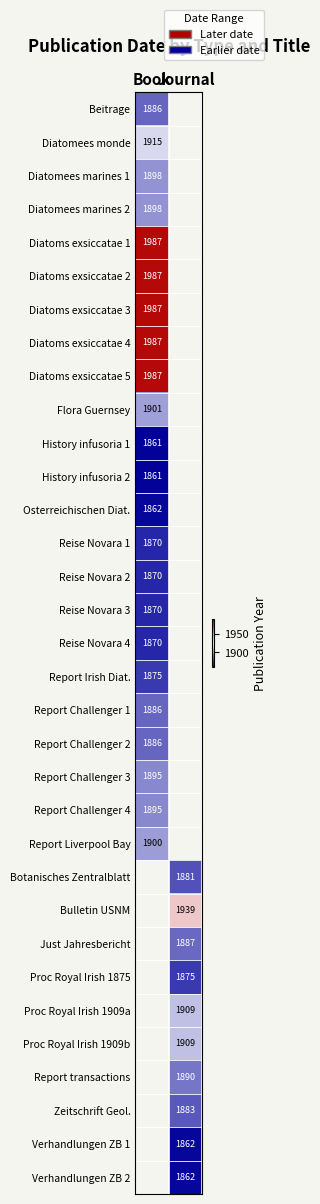

What value does the Verhandlungen ZB 1 series have at Journal?

1862.0